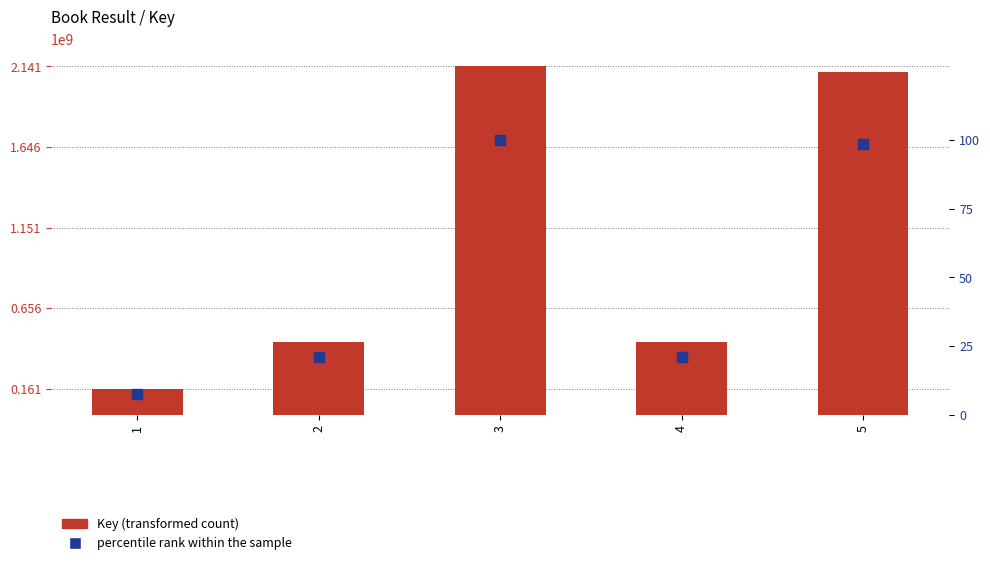

What is the total value across all series at 1?

160695234.5